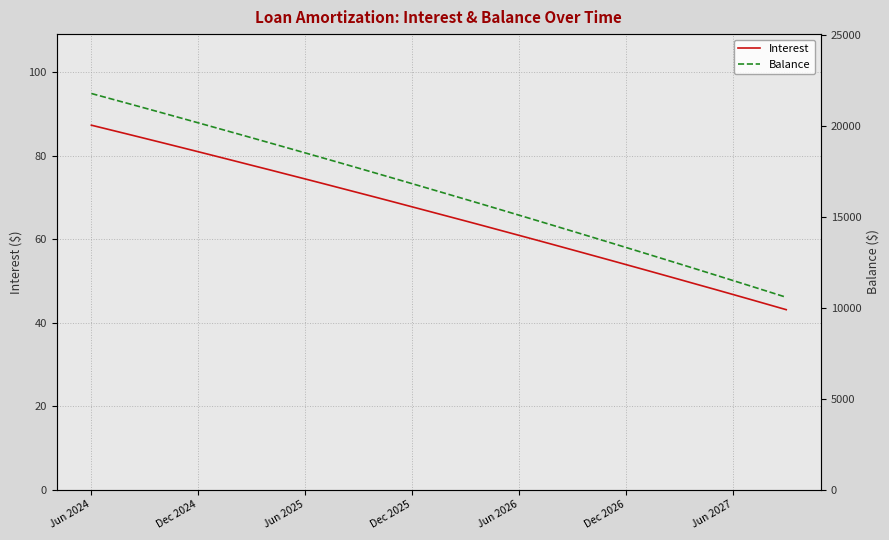

Which series changed the most between 13 and 14?

Balance